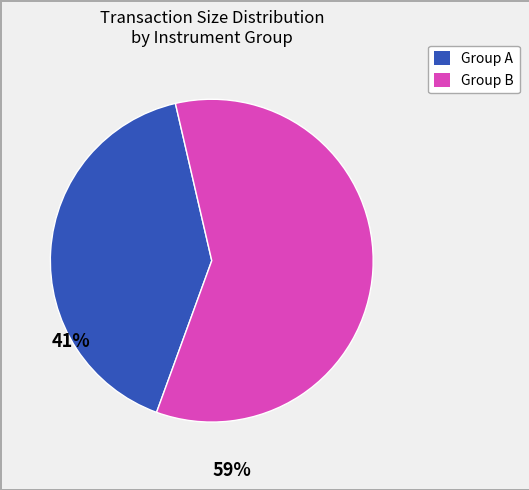

Is there any slice that represents more than half of the pie?

Yes